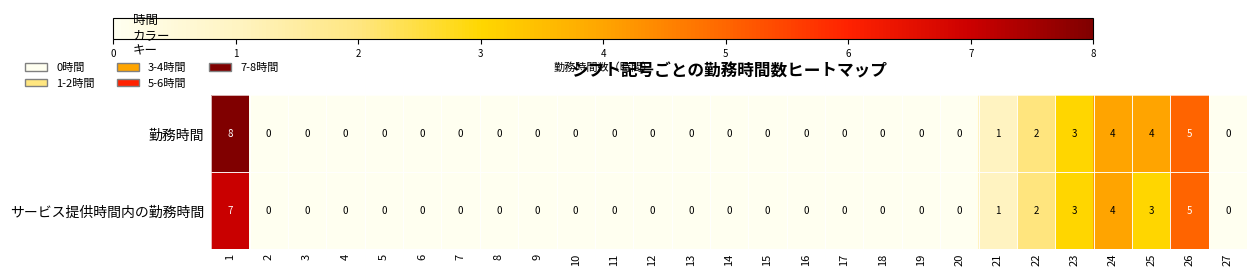

Count the サービス提供時間内の勤務時間 values in the range 0 to 1.

21